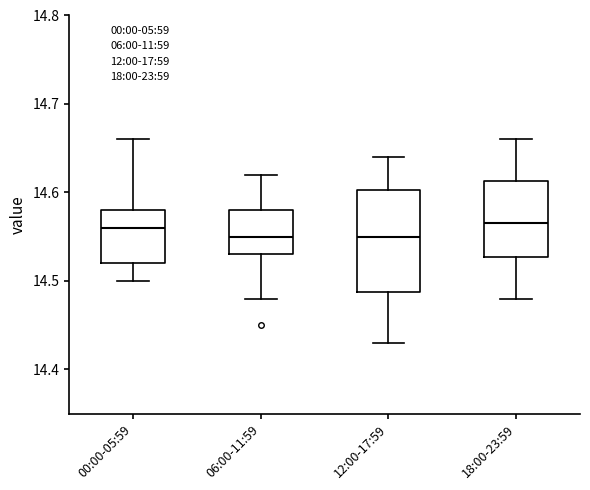

Where is the upper edge of the box for 12:00-17:59 on the y-axis? The values are not printed on the chart, so give them approximately, as read against the axis.

14.60